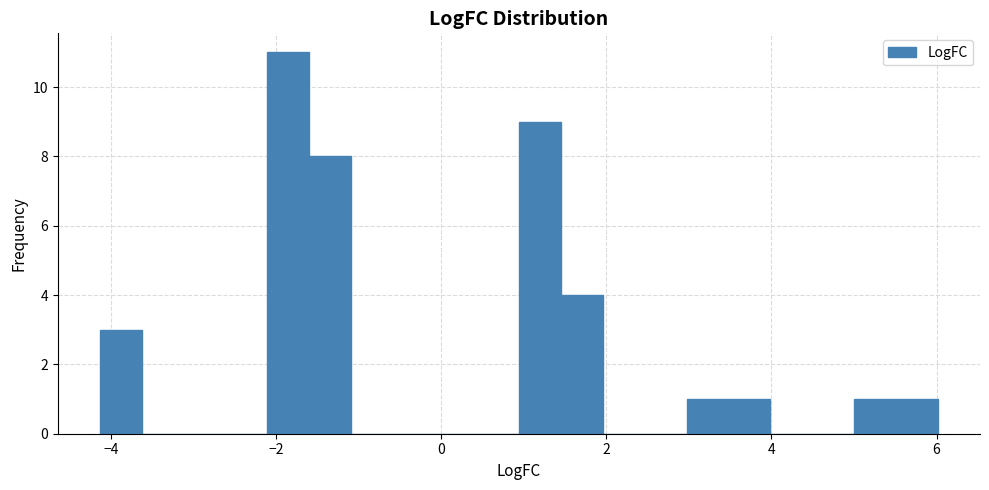

Around what value on the x-axis is the tallest bar? Give the approximate position of its centre, as read against the axis.

-1.8